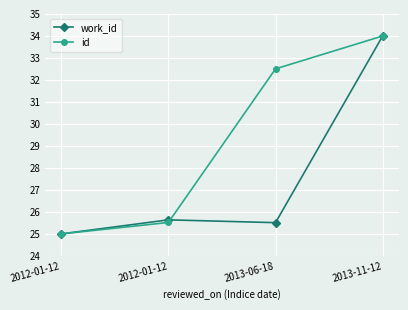

What are all the series names shown in the legend?

work_id, id